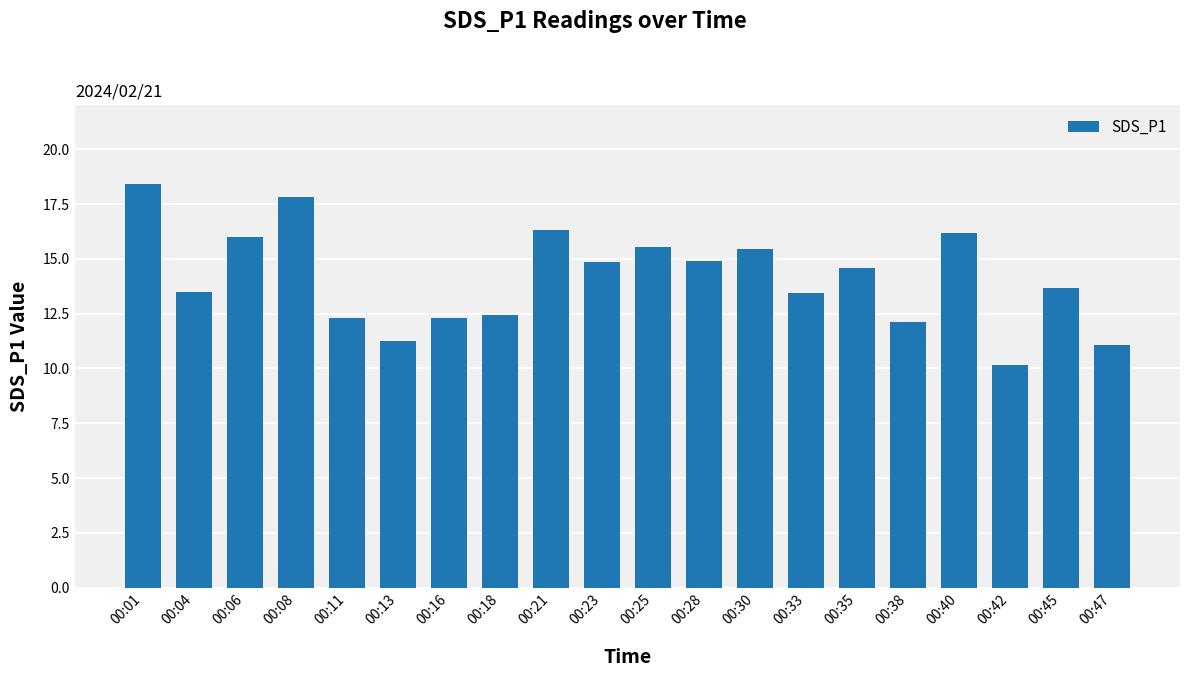

What is the difference between the second highest and second lowest values?

6.8